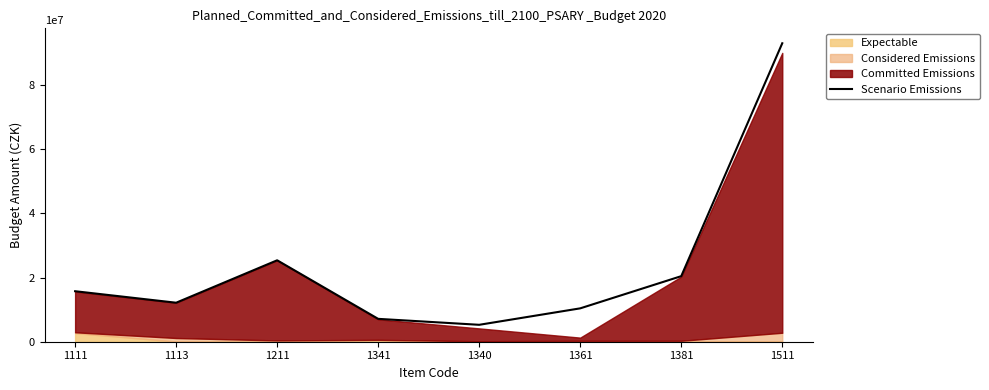

What is the sum of the values at 1211 and 1113?

37567500